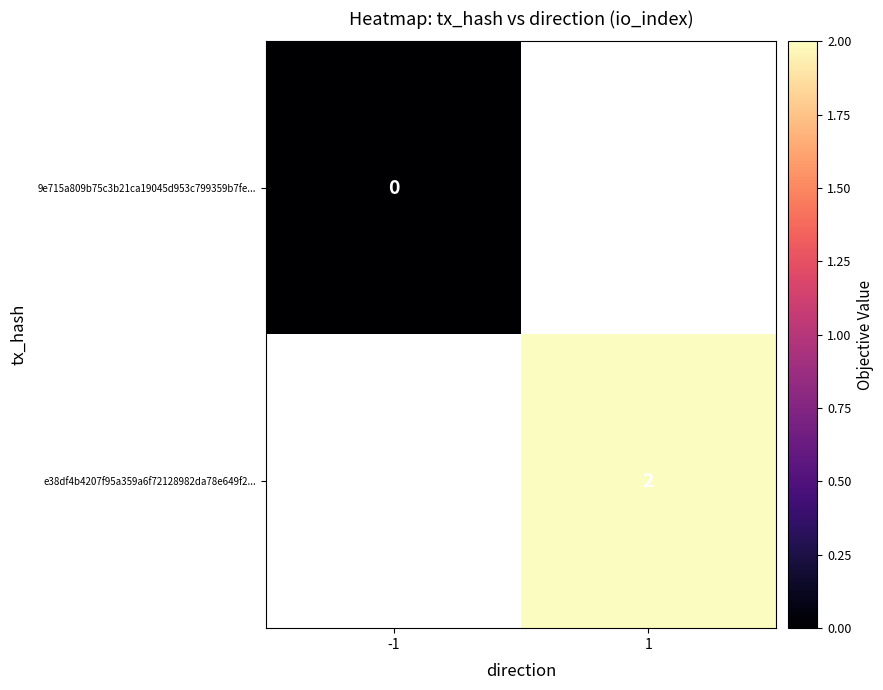

True or false: e38df4b4207f95a359a6f72128982da78e649f2... has a value of 1 at 1.

False